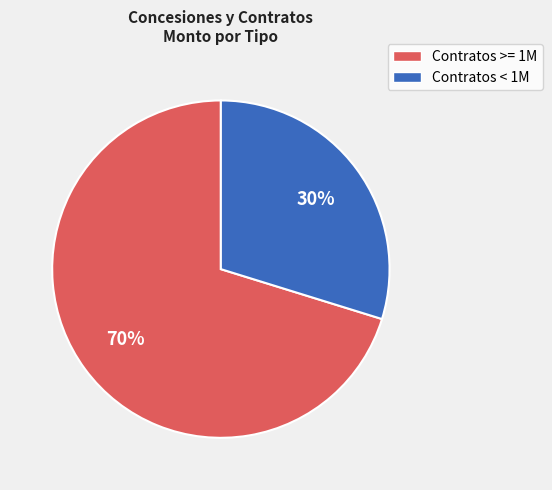

To the nearest percent, what is the difference between the largest and smallest slice percentages?

40%